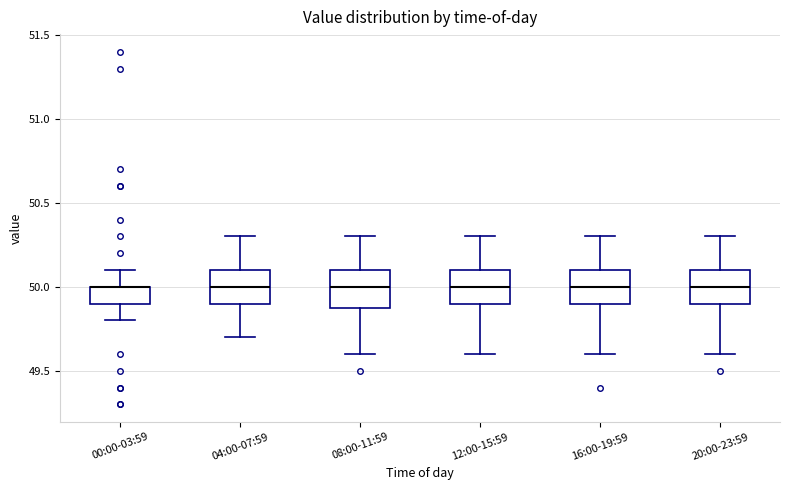

Reading left to right, transcribe this box plot: for each box, give where its median line is, the range the box spans, and where its two whiskers end, as read against the y-axis. The values are not printed on the chart, so give them approximately, as read against the axis.

00:00-03:59: median 50.0 (drawn on the box's upper edge), box 49.9 to 50.0, whiskers 49.8 to 50.1
04:00-07:59: median 50.0, box 49.9 to 50.1, whiskers 49.7 to 50.3
08:00-11:59: median 50.0, box 49.9 to 50.1, whiskers 49.6 to 50.3
12:00-15:59: median 50.0, box 49.9 to 50.1, whiskers 49.6 to 50.3
16:00-19:59: median 50.0, box 49.9 to 50.1, whiskers 49.6 to 50.3
20:00-23:59: median 50.0, box 49.9 to 50.1, whiskers 49.6 to 50.3